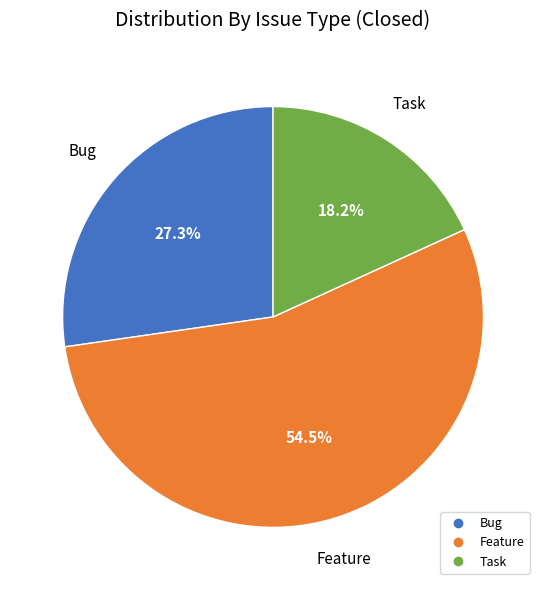

Is there a majority slice in this chart?

Yes